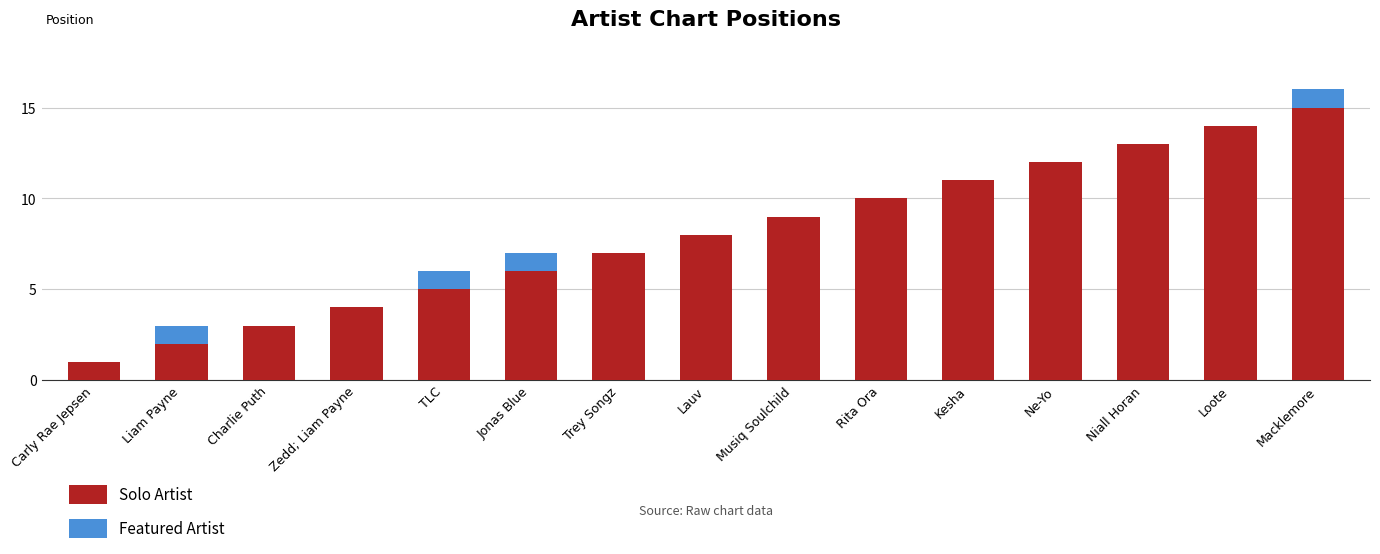

Is it true that Solo Artist equals 8 at Lauv?

True